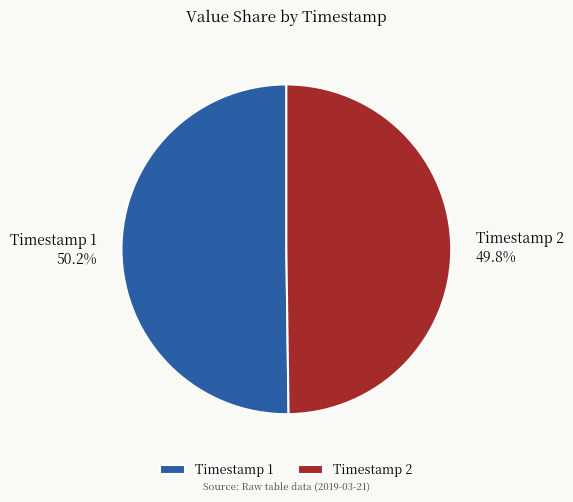

What portion of the pie excludes Timestamp 2?

50.2%